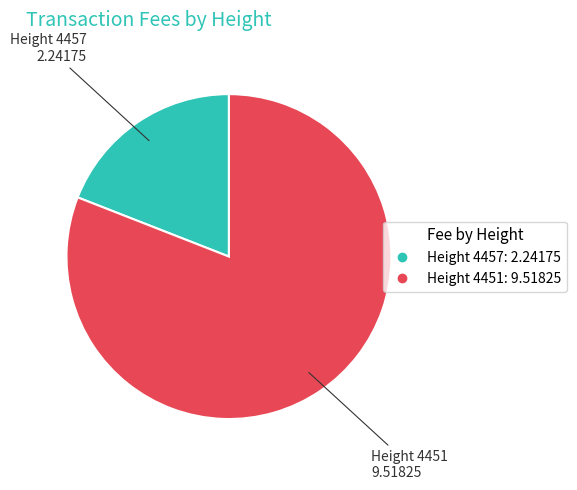

Is there any slice that represents more than half of the pie?

Yes